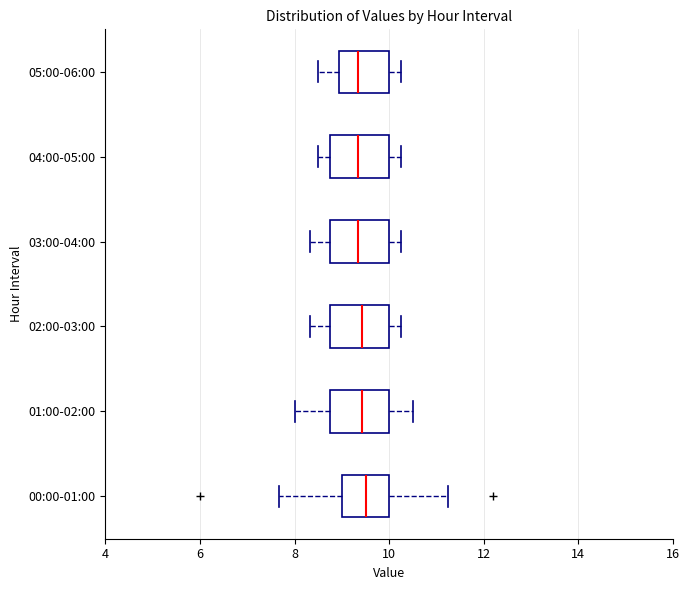

Reading bottom to top, transcribe this box plot: for each box, give where its median line is, the range the box spans, and where its two whiskers end, as read against the x-axis. The values are not printed on the chart, so give them approximately, as read against the axis.

00:00-01:00: median 9.6, box 9.0 to 10.0, whiskers 7.6 to 11.2
01:00-02:00: median 9.4, box 8.8 to 10.0, whiskers 8.0 to 10.6
02:00-03:00: median 9.4, box 8.8 to 10.0, whiskers 8.4 to 10.2
03:00-04:00: median 9.4, box 8.8 to 10.0, whiskers 8.4 to 10.2
04:00-05:00: median 9.4, box 8.8 to 10.0, whiskers 8.6 to 10.2
05:00-06:00: median 9.4, box 9.0 to 10.0, whiskers 8.6 to 10.2